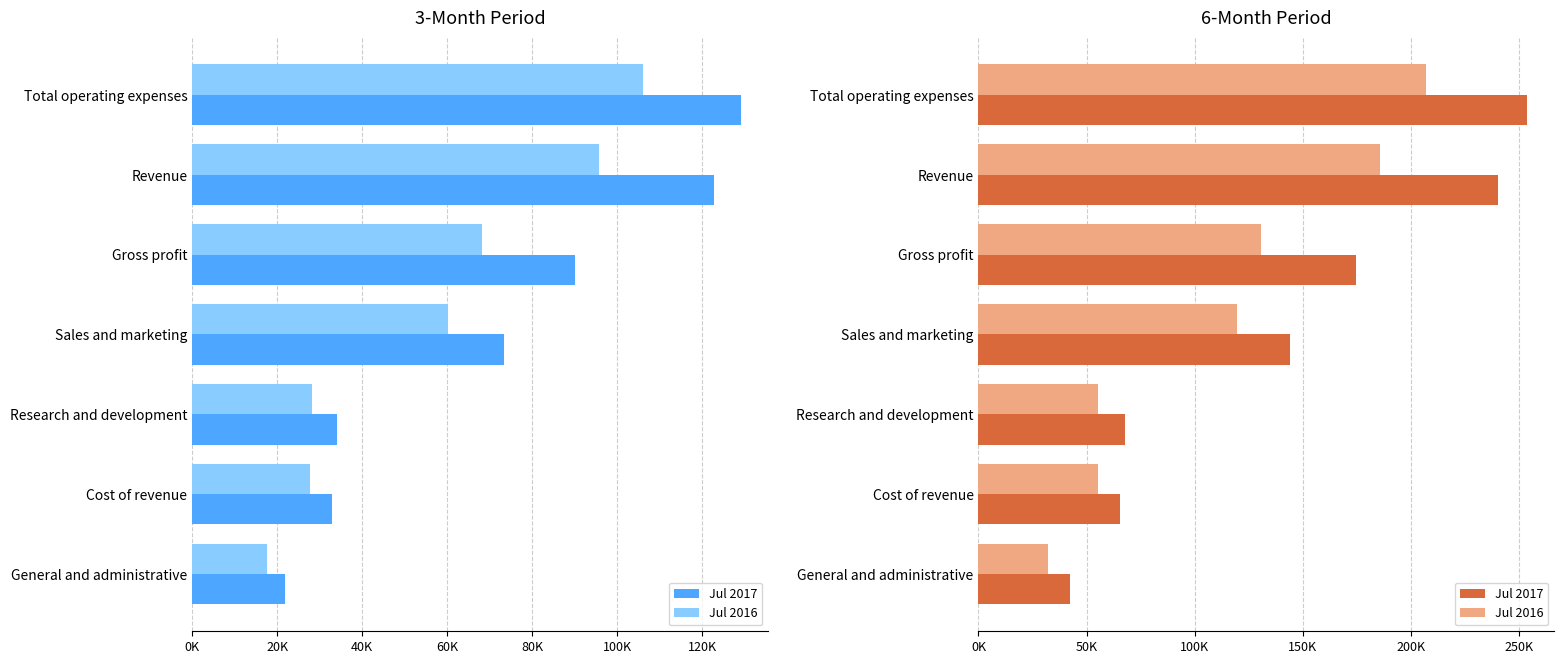

What is the highest value of the Jul 2017 series?

253637